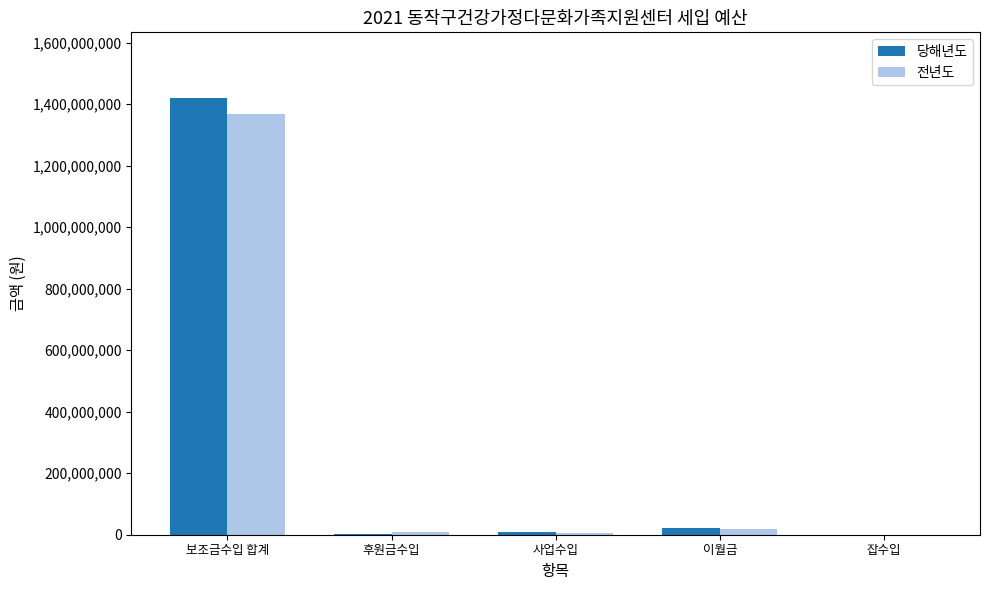

Which series has the widest spread of values?

당해년도